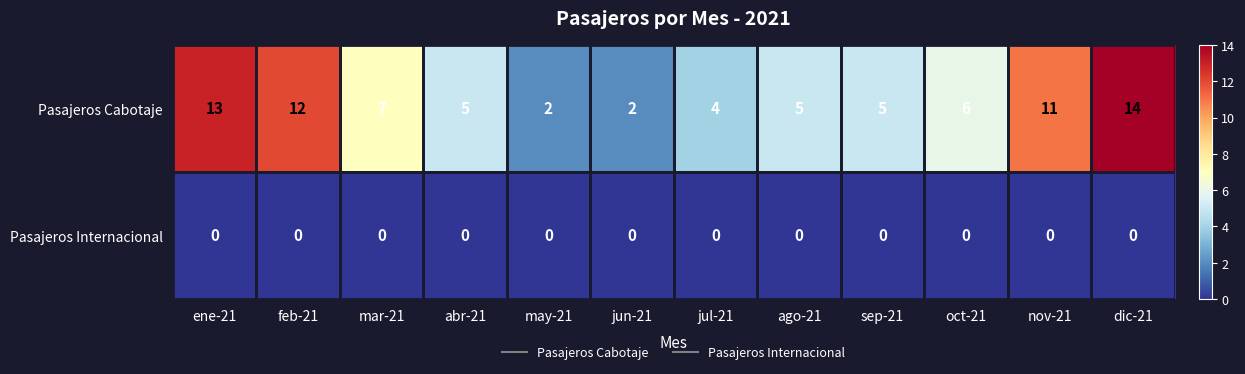

At mar-21, list the series in order from smallest to largest.

Pasajeros Internacional, Pasajeros Cabotaje